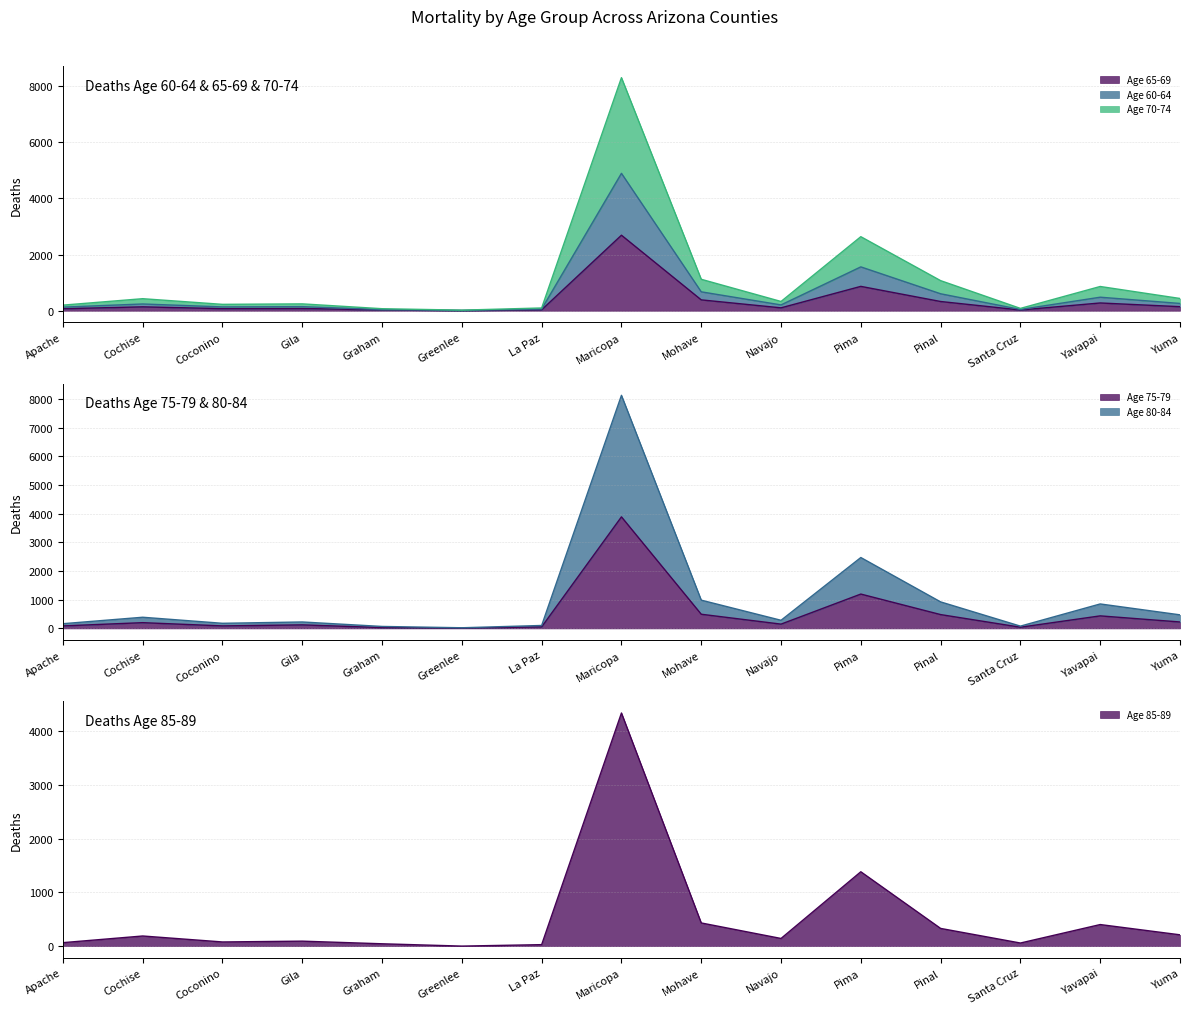

What is the value of the Age 65-69 point at the 14th from the left?

277